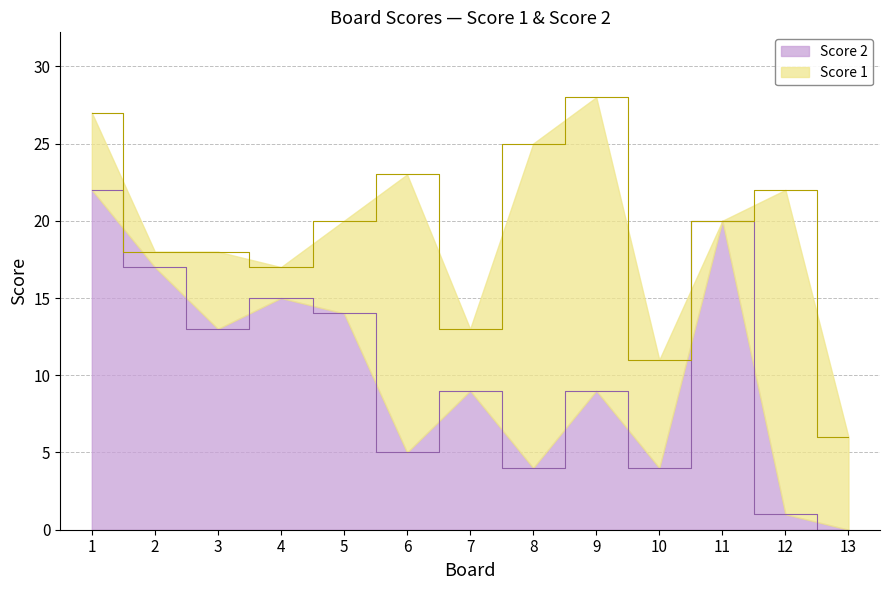

Count the number of categories in the chart.

13